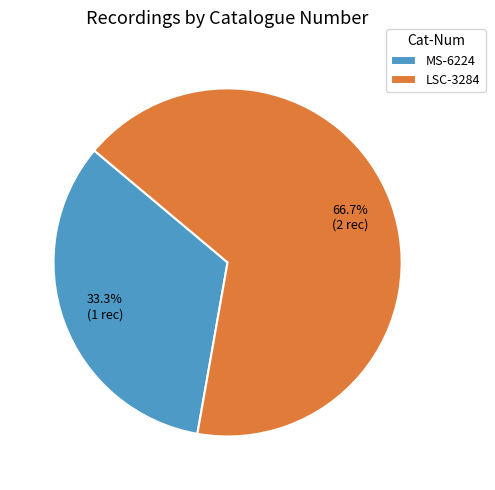

How many segments does this pie chart have?

2